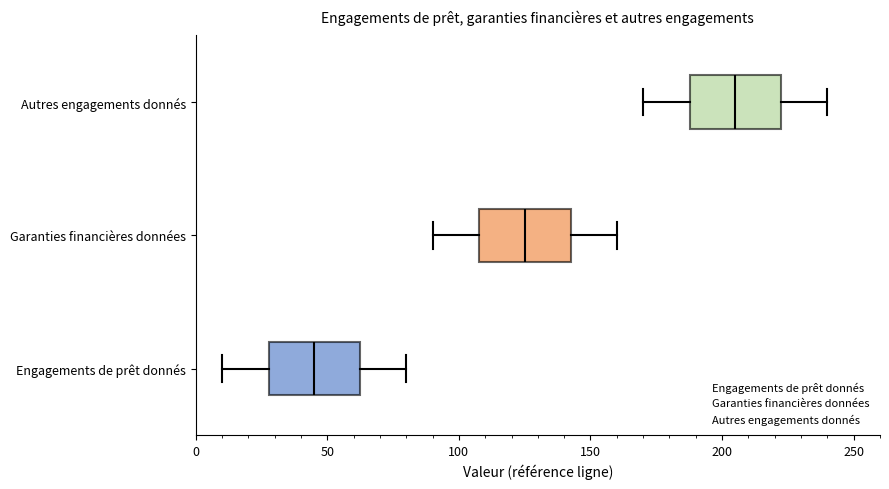

Where is the left edge of the box for Garanties financières données on the x-axis? The values are not printed on the chart, so give them approximately, as read against the axis.

110